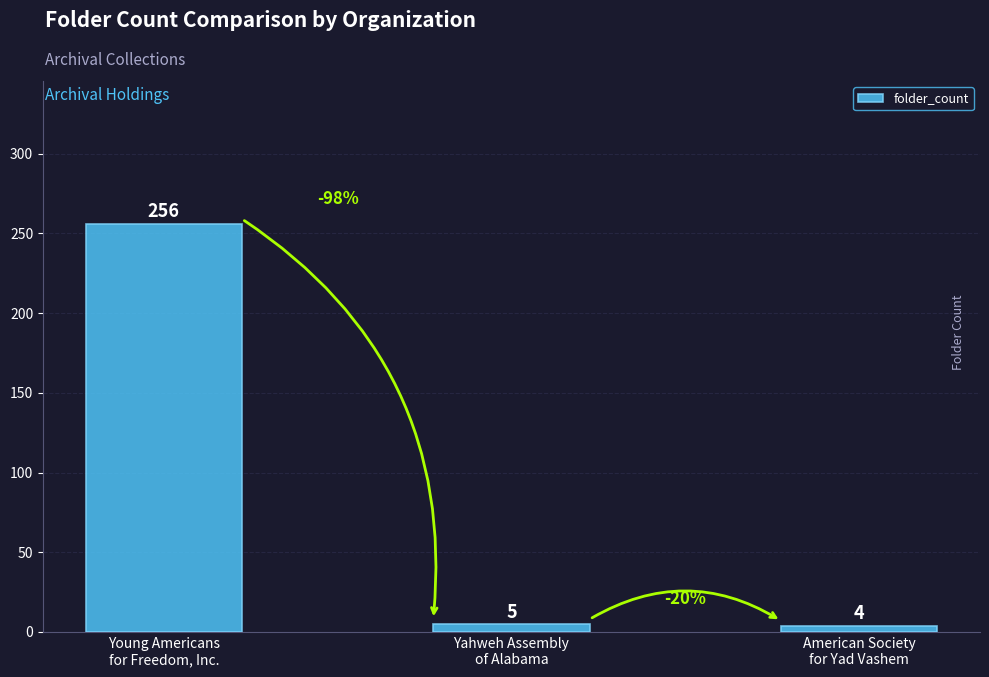

Does the chart contain any negative values?

No